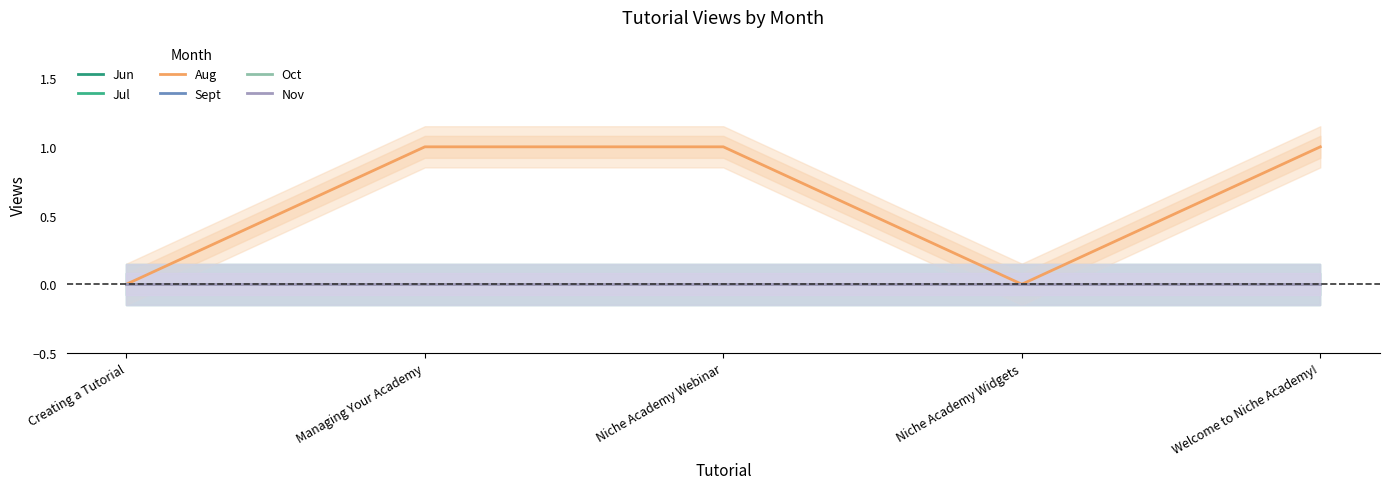

How many categories are shown in the chart?

5